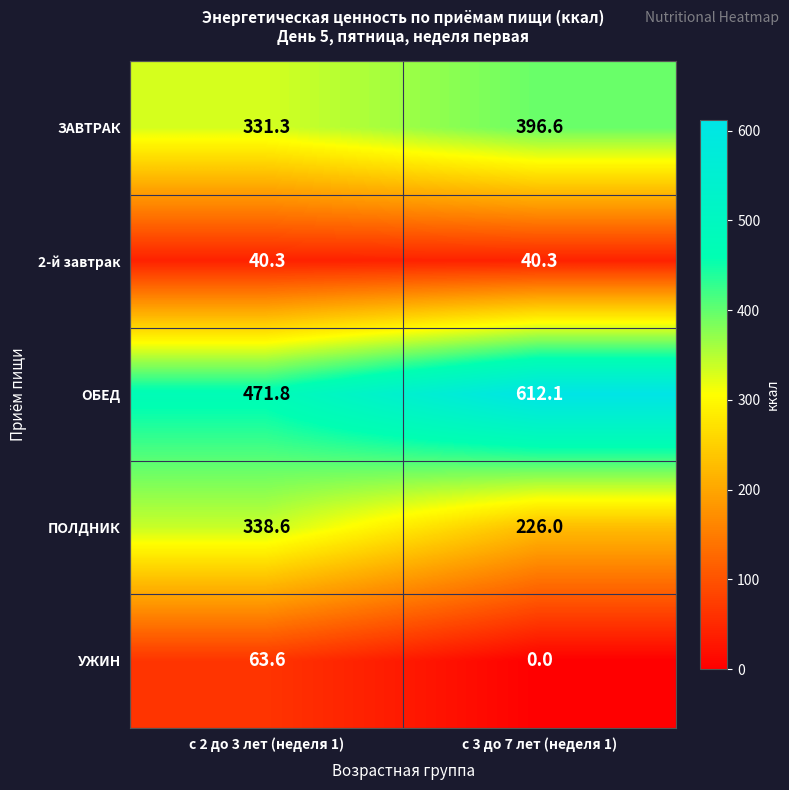

Which series changed the most between с 2 до 3 лет (неделя 1) and с 3 до 7 лет (неделя 1)?

ОБЕД